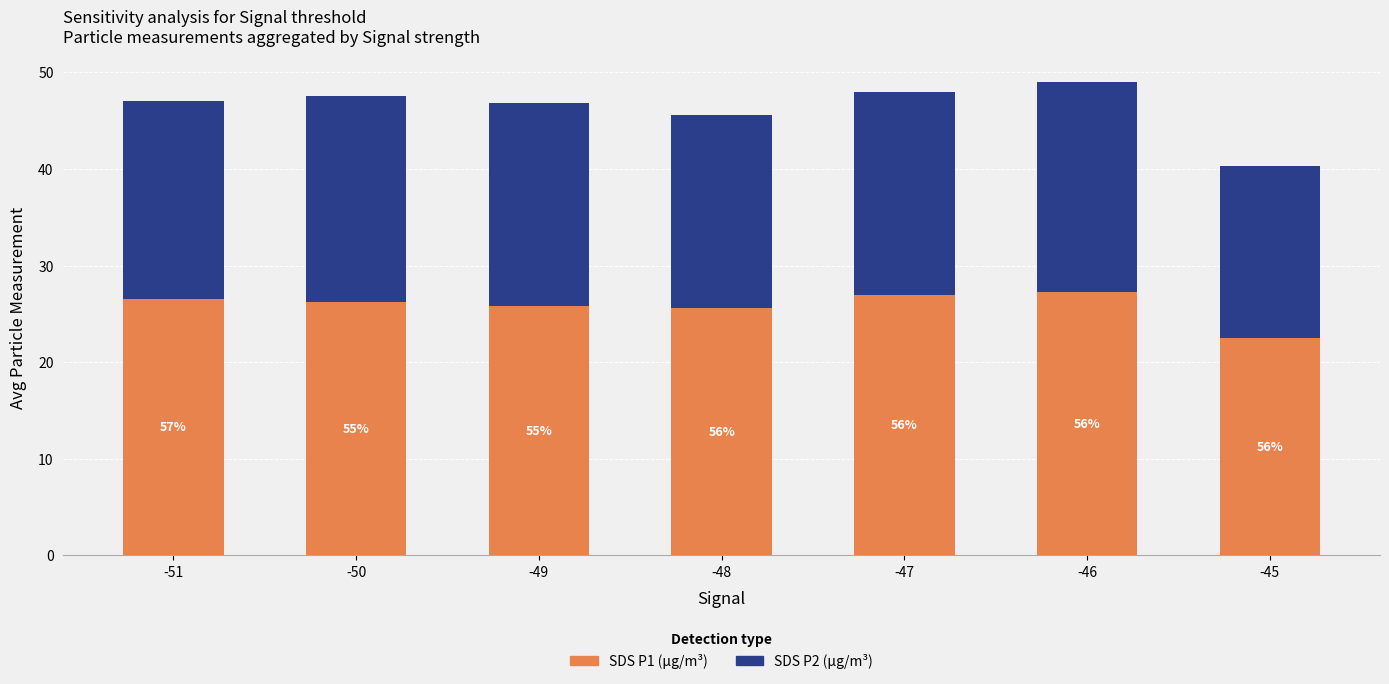

The SDS P2 (µg/m³) series shows 36.6 at -51. True or false?

False